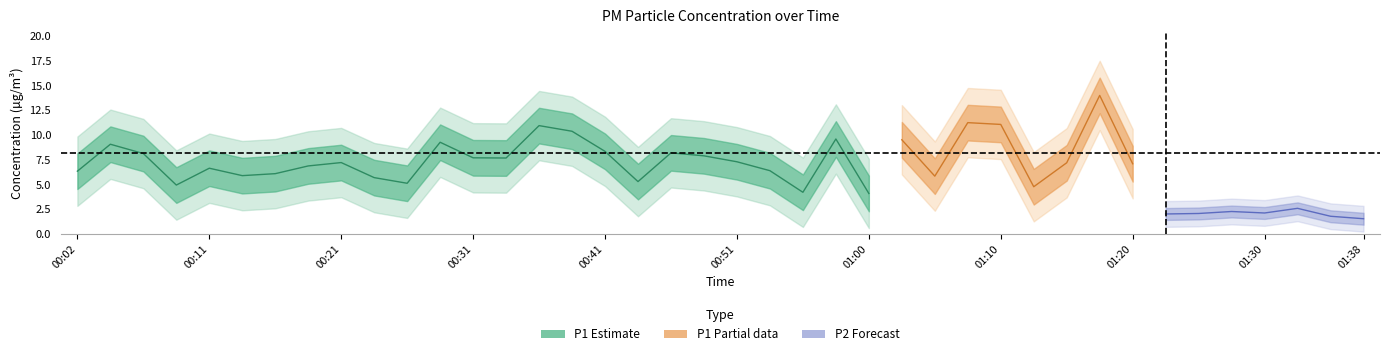

True or false: P2 has a value of 1.0 at 01:10.

False